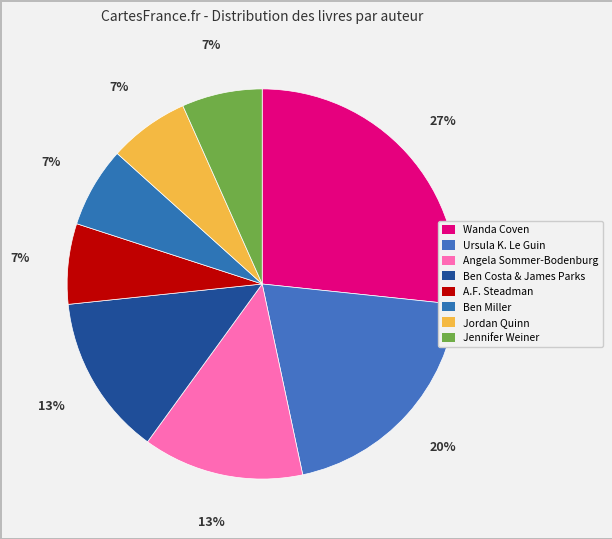

Is it true that Angela Sommer-Bodenburg is 13% of the pie?

True